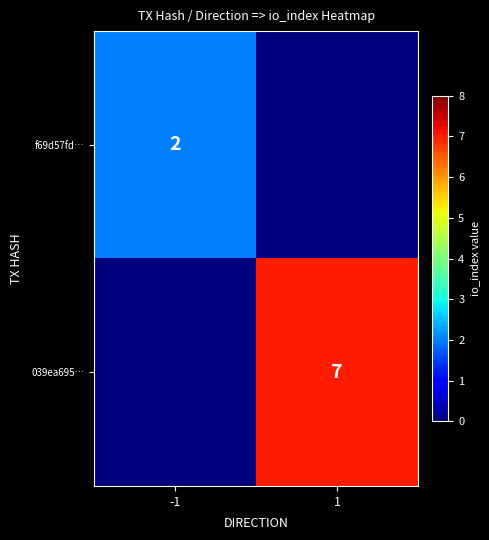

The 039ea695… series shows 11 at 1. True or false?

False